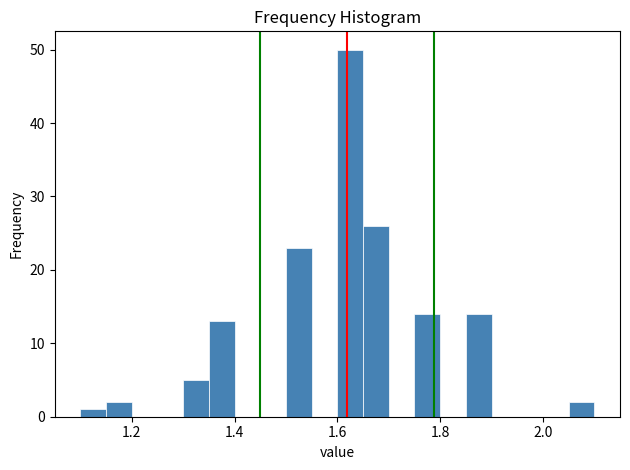

Around what value on the x-axis is the tallest bar? Give the approximate position of its centre, as read against the axis.

1.62